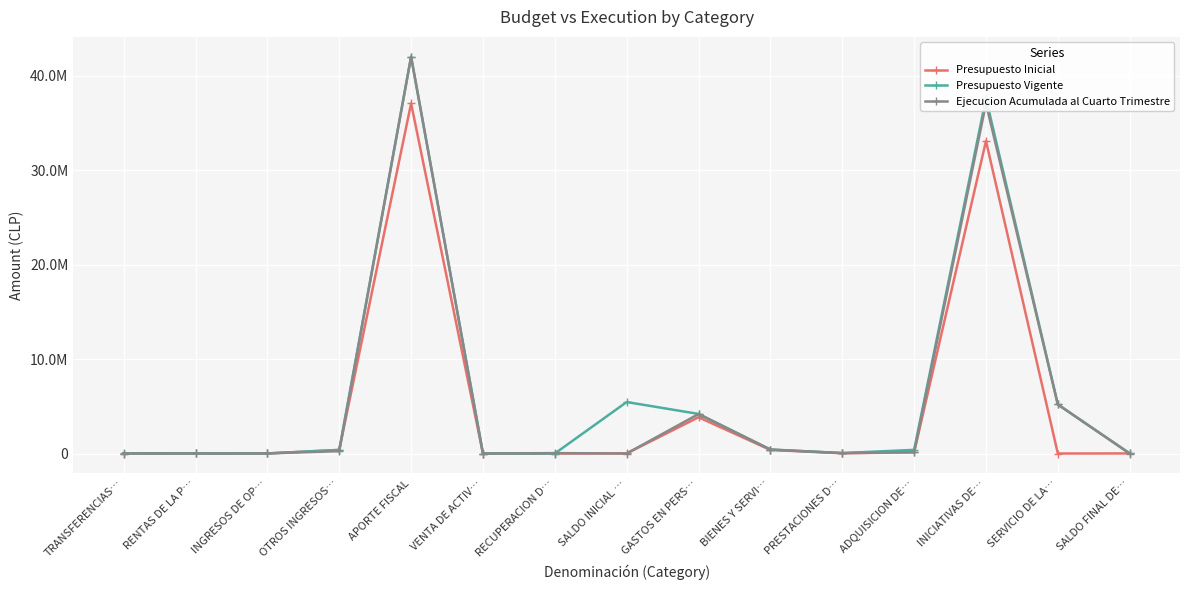

Count the number of data series in this chart.

3